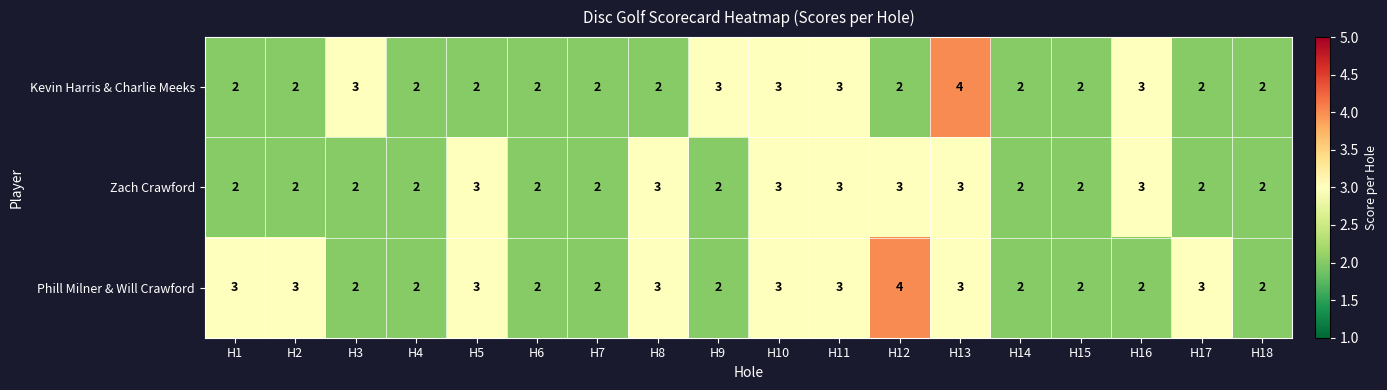

What is the sum of all Zach Crawford values?

43